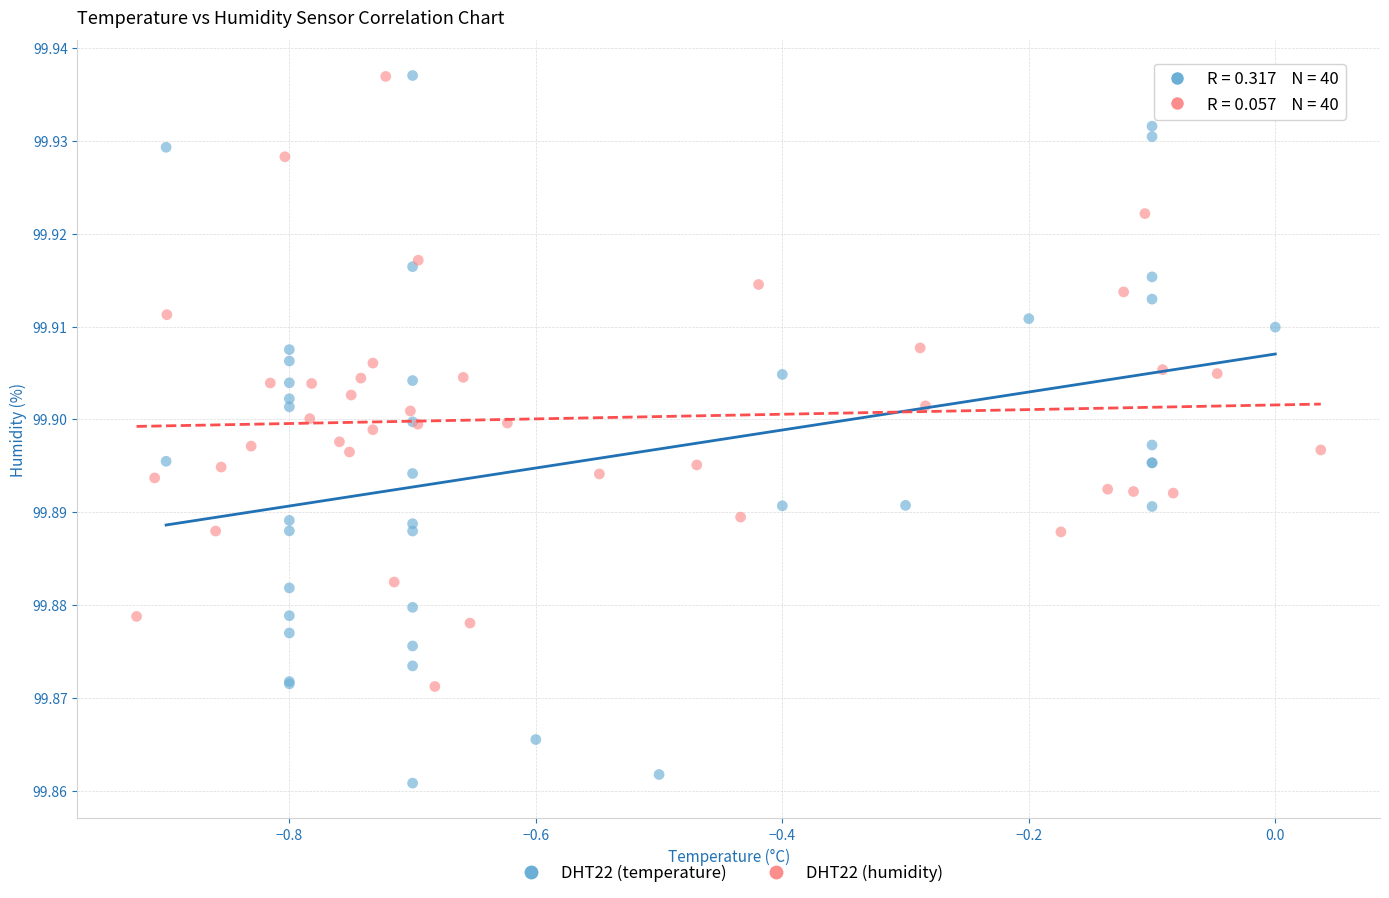

Which series contains the lowest Y value?

DHT22 (temperature)